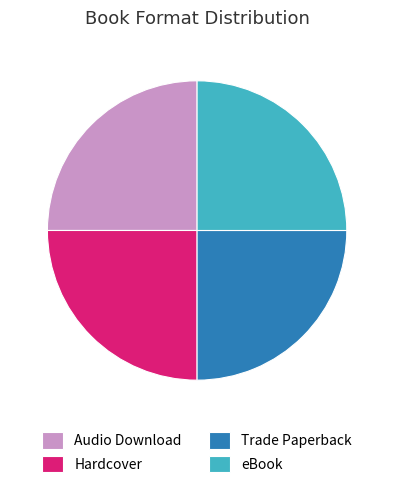

Count the number of slices in the pie.

4